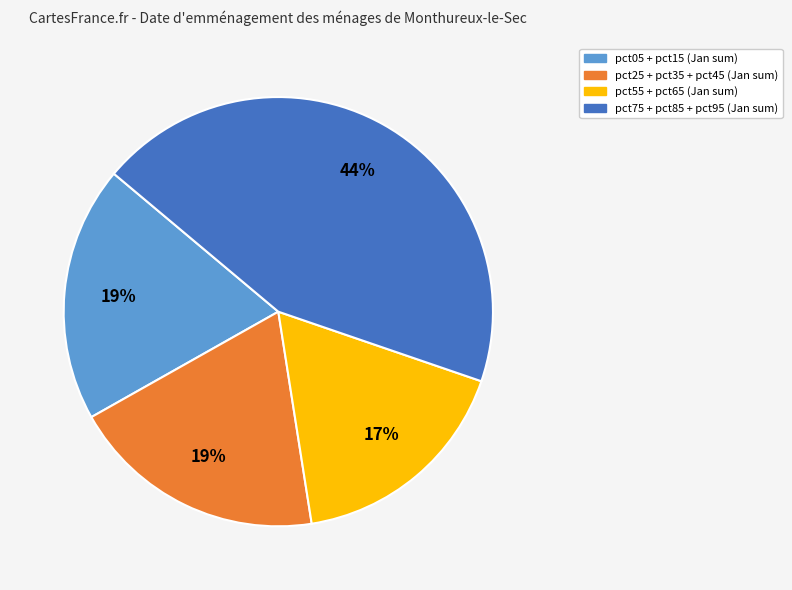

Does any single category account for the majority?

No